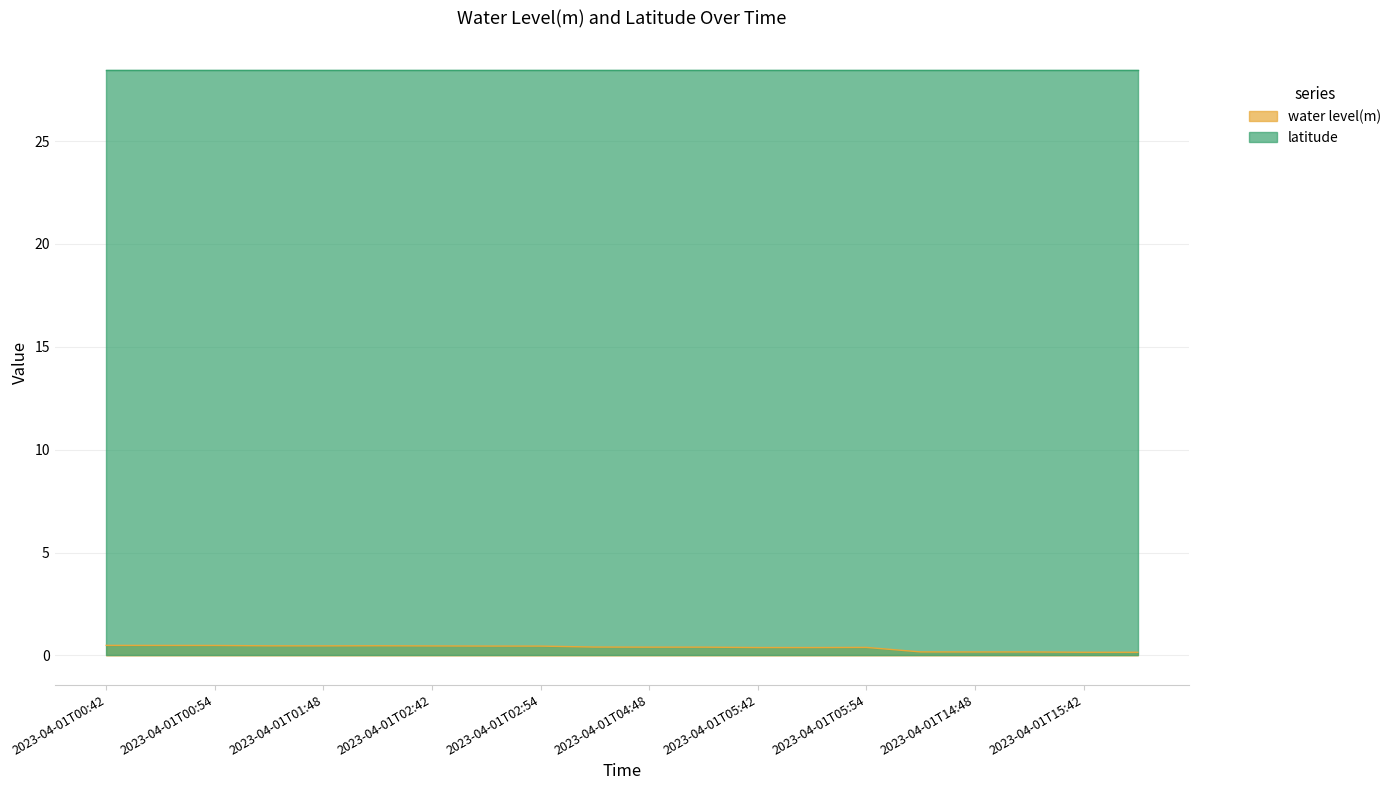

True or false: the data has more than 0 interior local peaks.

True